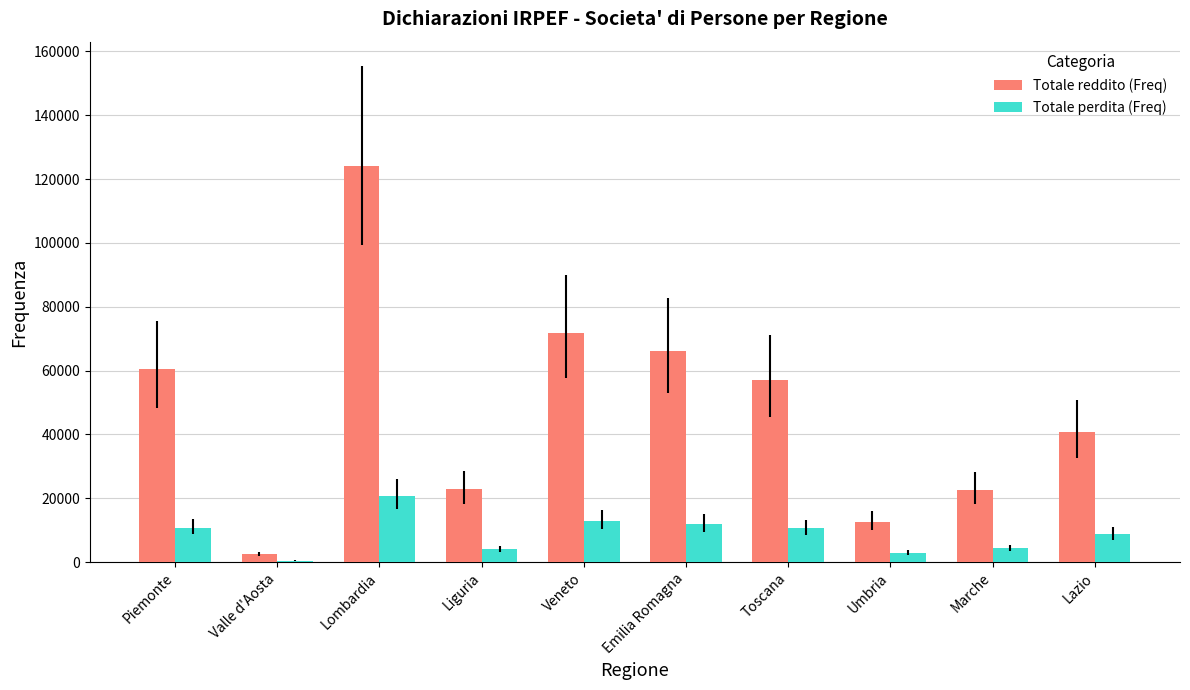

What is the highest value of the Totale reddito (Freq) series?

124203